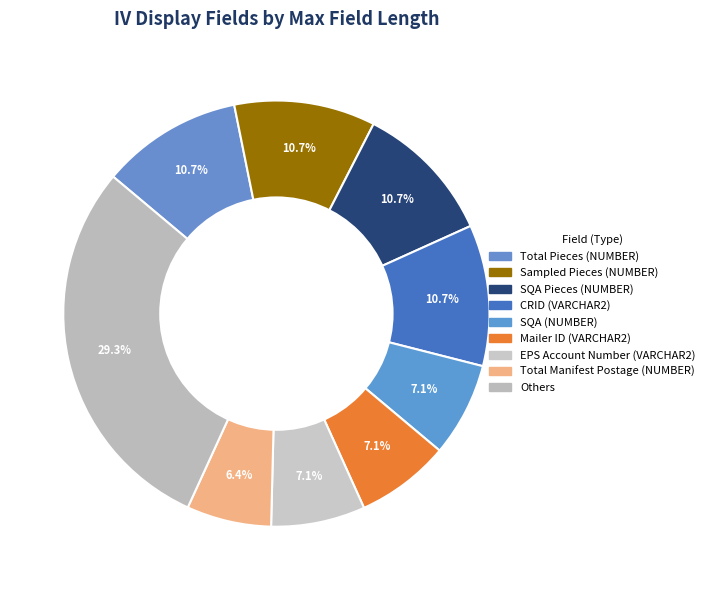

How many segments does this pie chart have?

9